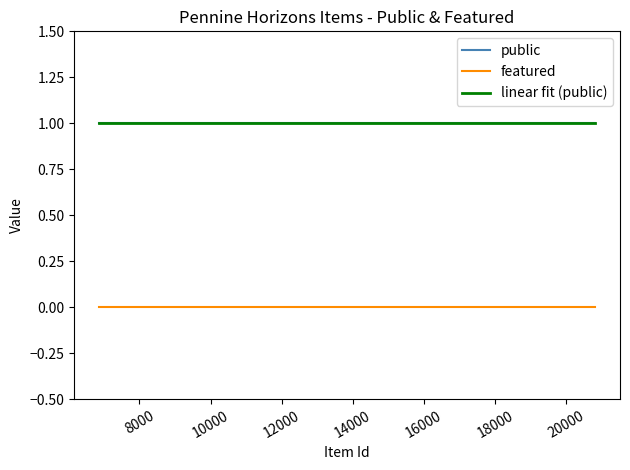

How many lines are shown in the chart?

3